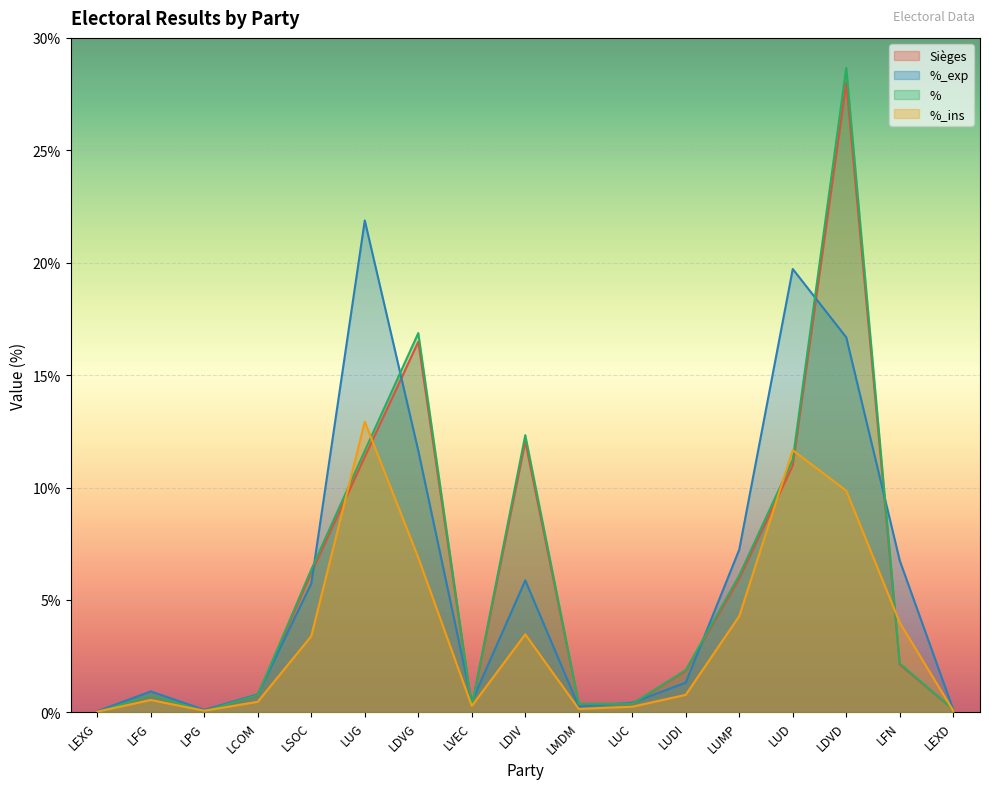

How many intersections are there between % and %_ins?

11